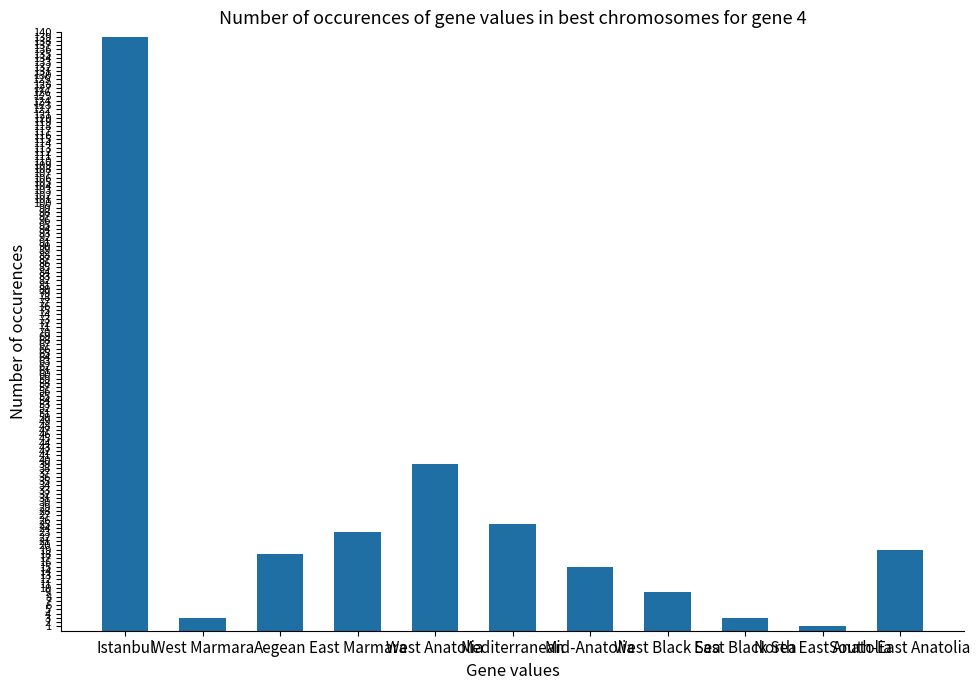

What is the value of the 5th bar from the left?

39